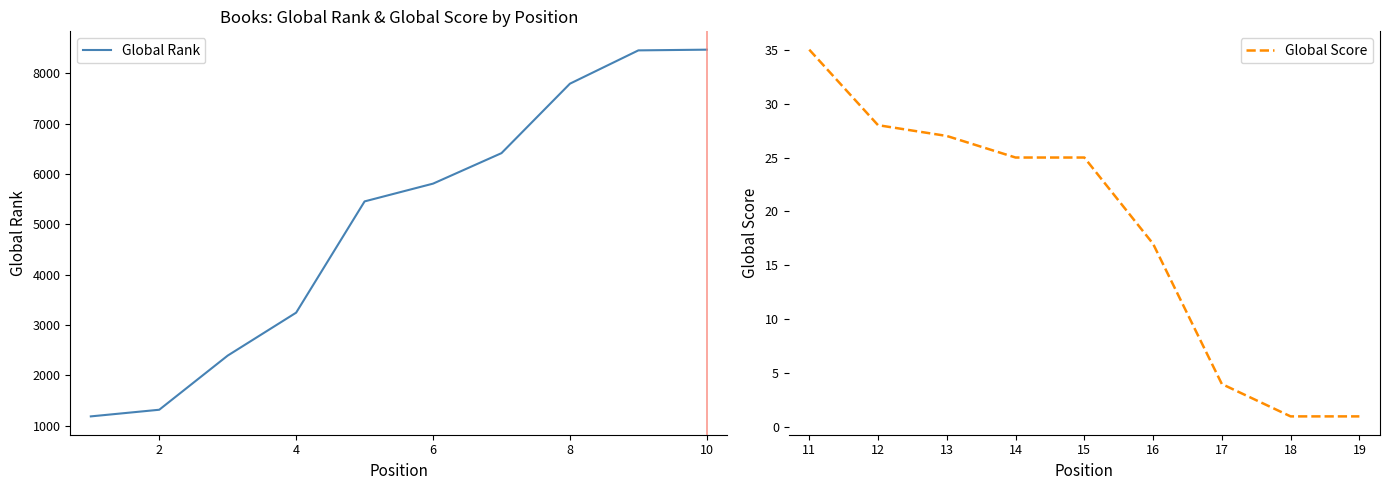

True or false: Global Rank and Global Score cross at least once.

False